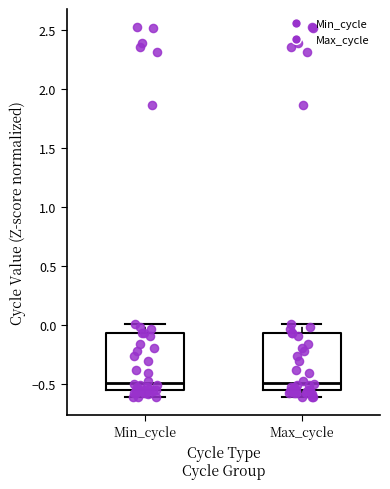

Where does the lower whisker of the box for Min_cycle end on the y-axis? The values are not printed on the chart, so give them approximately, as read against the axis.

-0.60